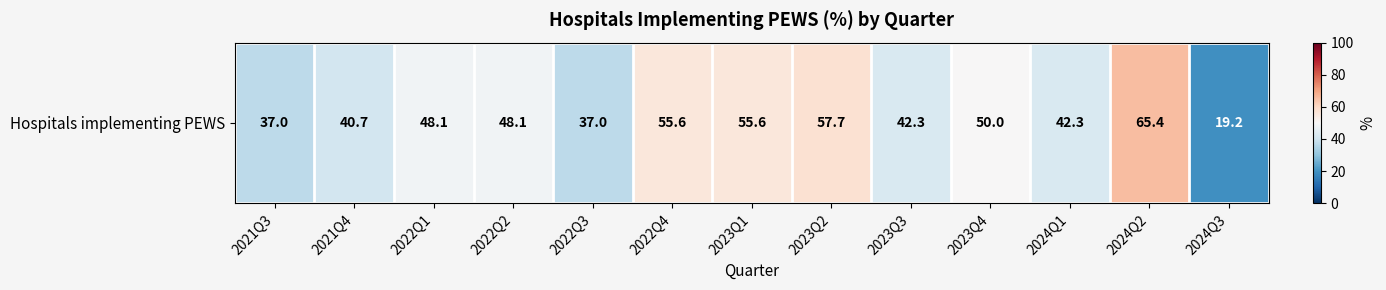

Approximately how many times larger is the value at 2022Q3 compared to 2023Q1?

0.7